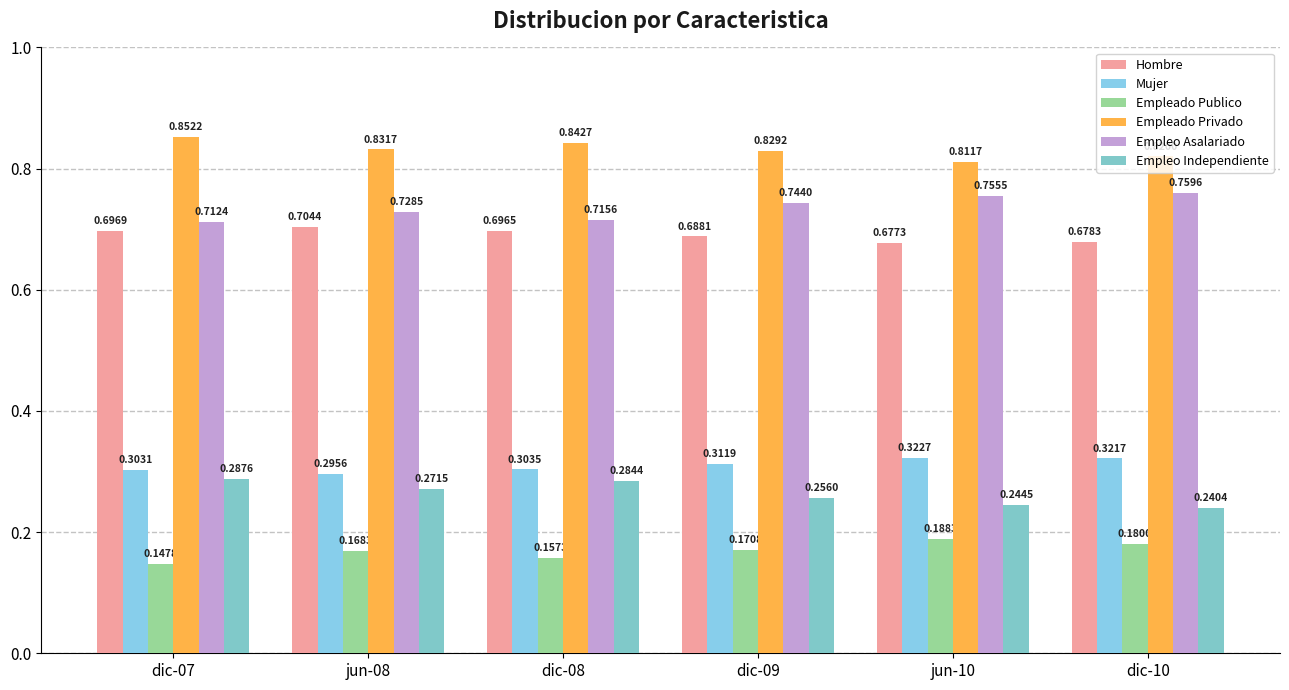

The value of Hombre at dic-09 is 0.2. True or false?

False